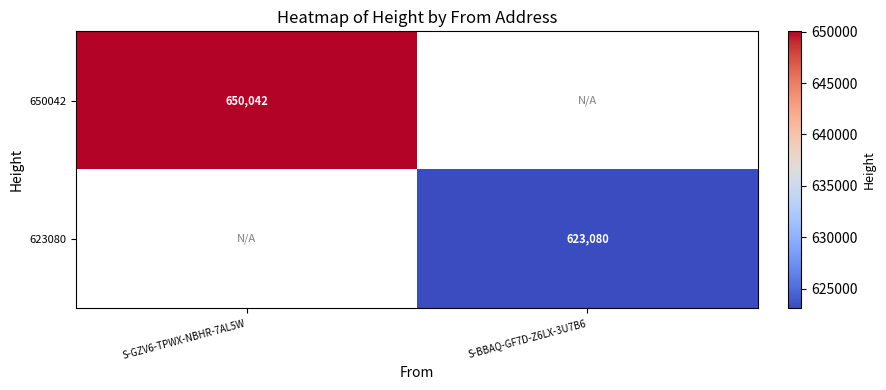

The value of 650042 at S-GZV6-TPWX-NBHR-7AL5W is 1026921. True or false?

False